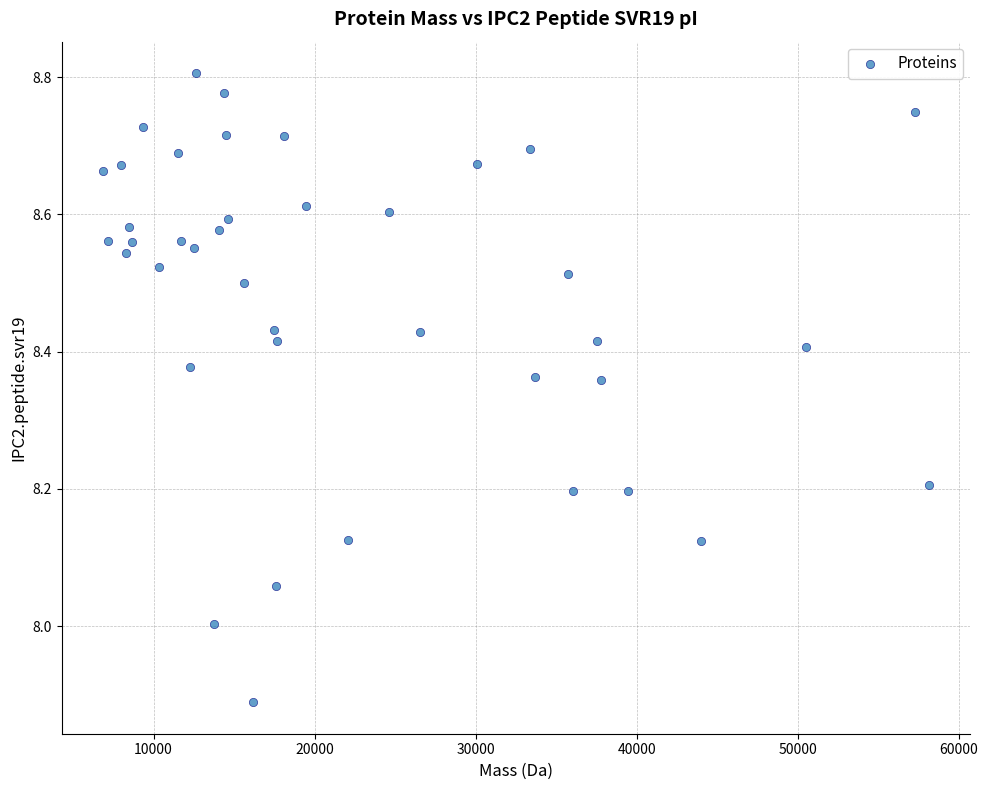

What is the range of X values (max minus min)?

51291.5